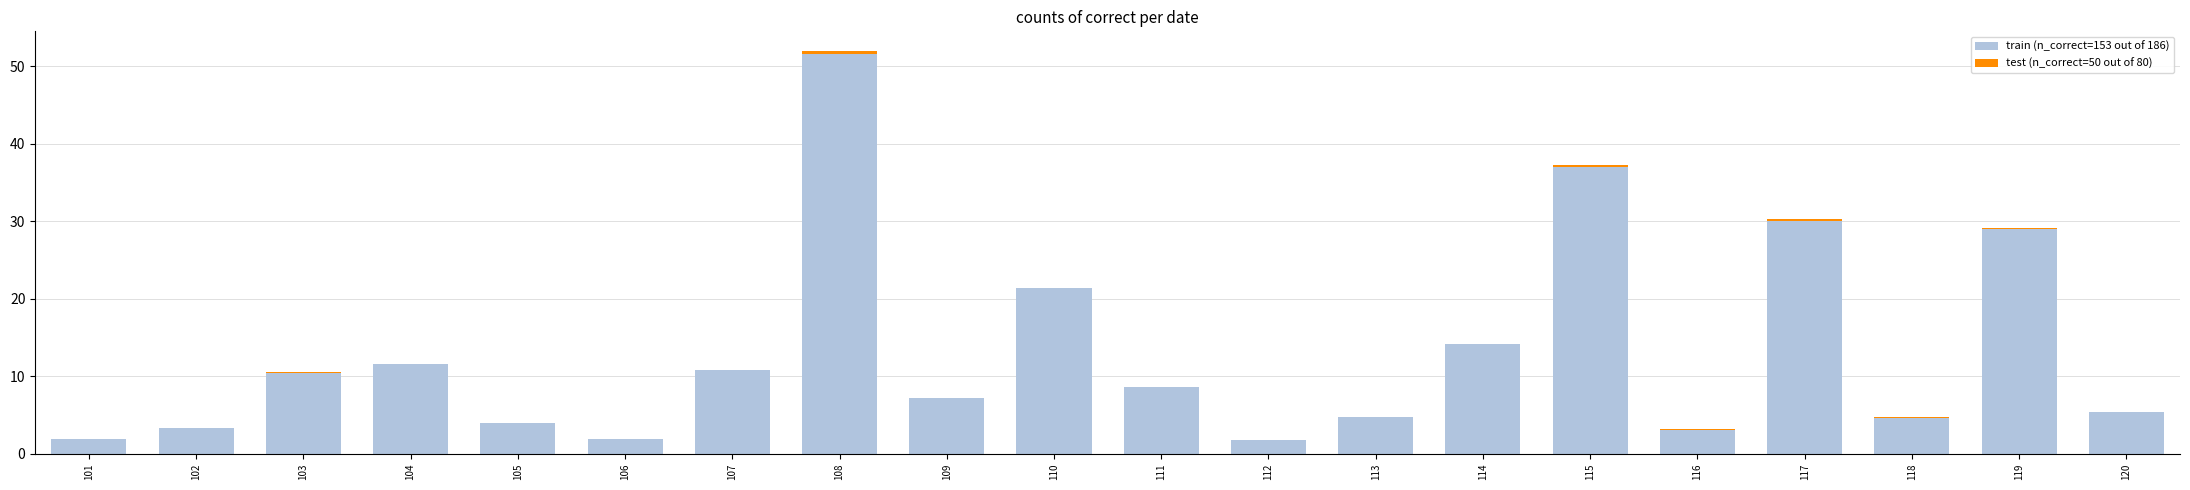

At which category is the sum across all series the highest?

108